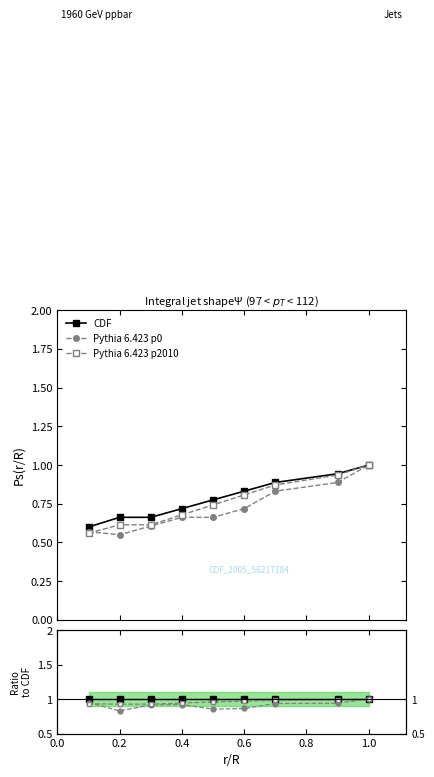

Which series has the largest range (max minus min)?

Pythia 6.423 p0